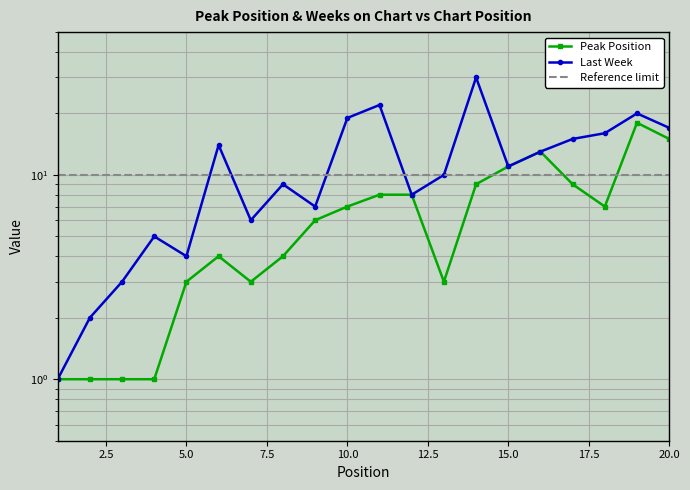

Reading right to left, transcribe all the data shown in this chart.

20=15	19=18	18=7	17=9	16=13	15=11	14=9	13=3	12=8	11=8	10=7	9=6	8=4	7=3	6=4	5=3	4=1	3=1	2=1	1=1